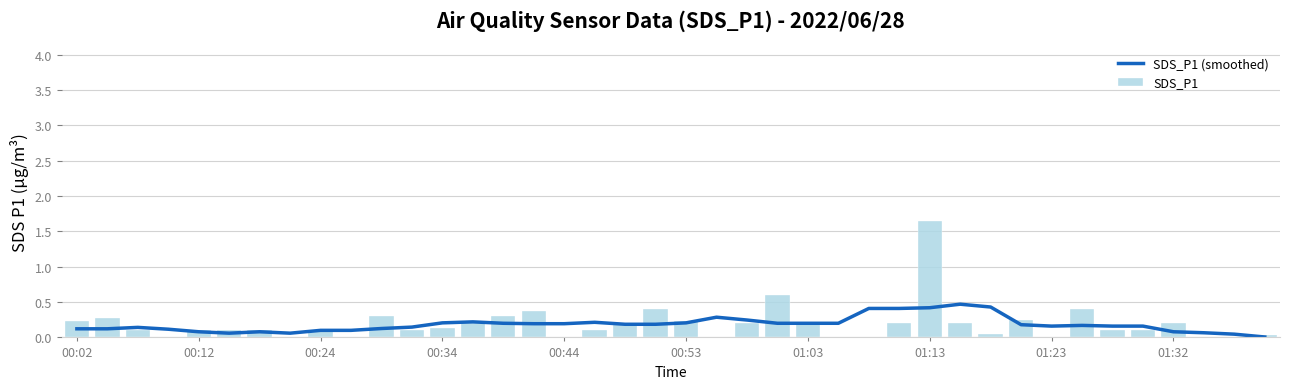

What is the sum of all SDS_P1 values?

7.5